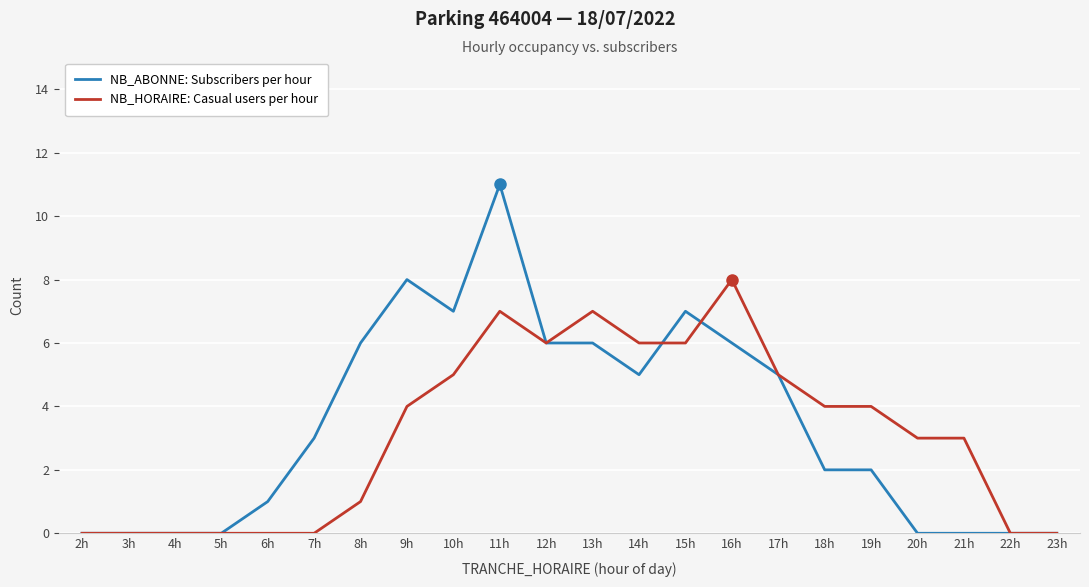

True or false: NB_HORAIRE: Casual users per hour and NB_ABONNE: Subscribers per hour intersect in this chart.

True